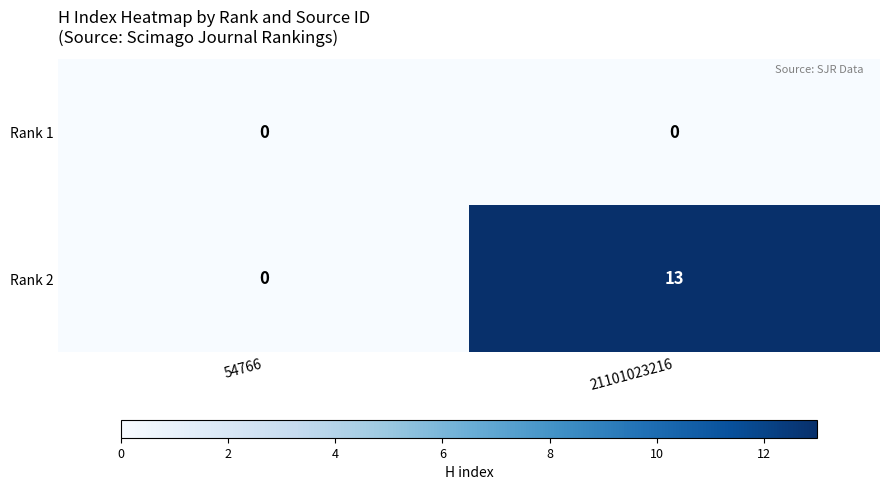

Which series has the widest spread of values?

Rank 2